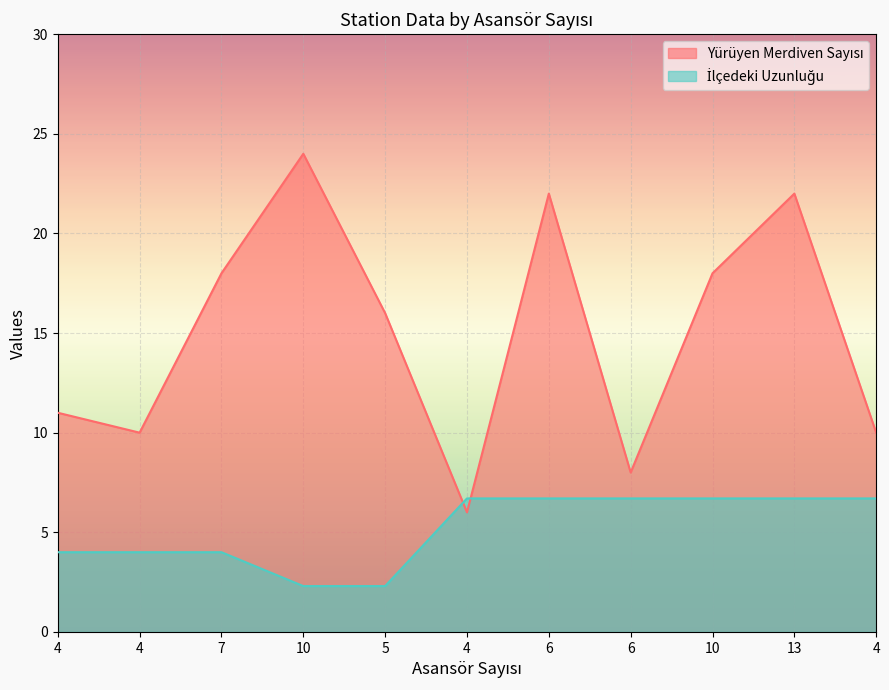

Reading right to left, list all the values displayed in this chart.

Yürüyen Merdiven Sayısı: 10.0	22.0	18.0	8.0	22.0	6.0	16.0	24.0	18.0	10.0	11.0
İlçedeki Uzunluğu: 6.7	6.7	6.7	6.7	6.7	6.7	2.3	2.3	4.0	4.0	4.0